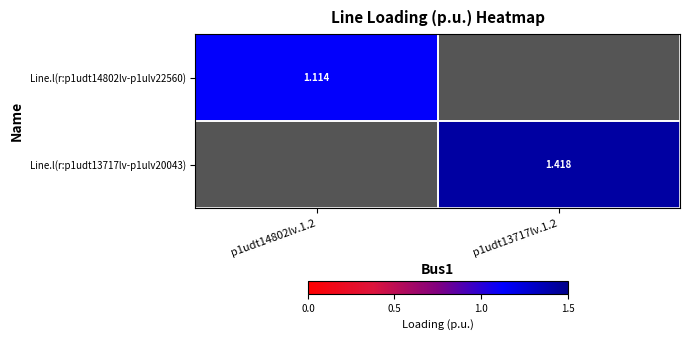

Is the value of Line.l(r:p1udt13717lv-p1ulv20043) at p1udt13717lv.1.2 greater than the value of Line.l(r:p1udt14802lv-p1ulv22560) at p1udt14802lv.1.2?

Yes